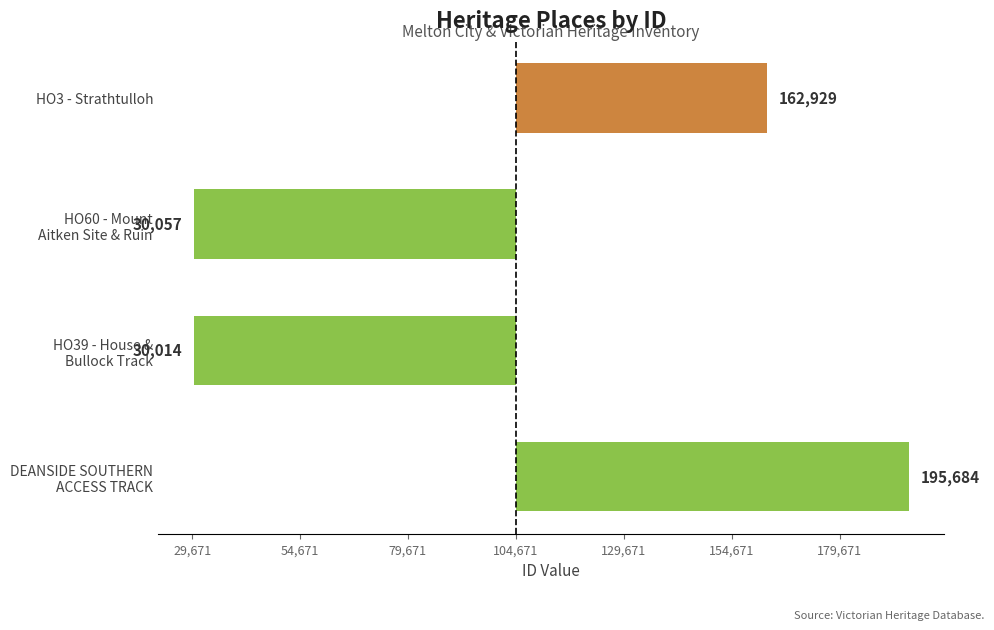

How many bars are there in total?

4